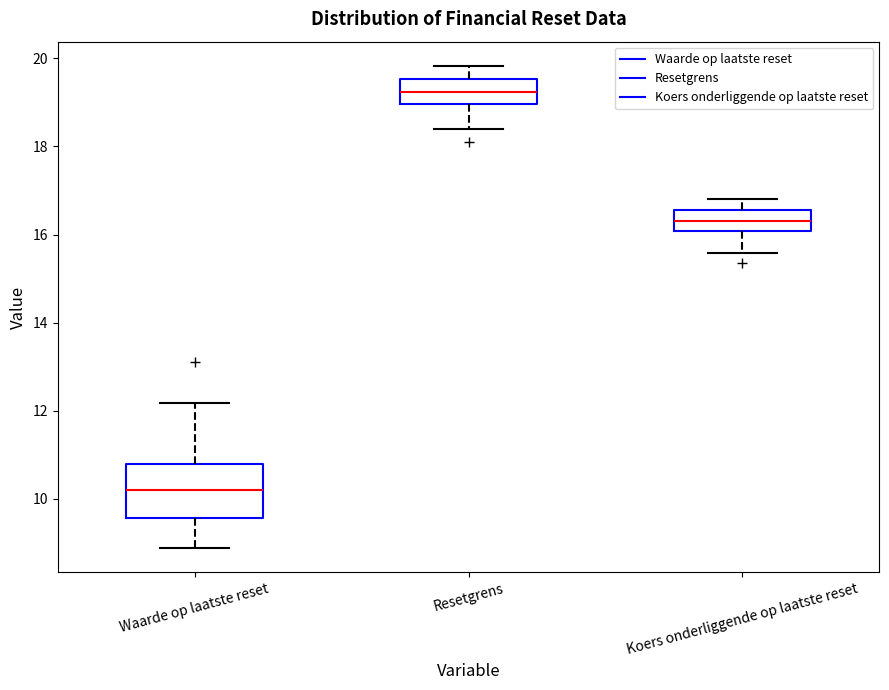

Reading left to right, read every box against the y-axis: the position of its median line, the range the box covers, and the ends of its whiskers. The values are not printed on the chart, so give them approximately, as read against the axis.

Waarde op laatste reset: median 10.2, box 9.6 to 10.8, whiskers 8.8 to 12.2
Resetgrens: median 19.2, box 19.0 to 19.6, whiskers 18.4 to 19.8
Koers onderliggende op laatste reset: median 16.4, box 16.0 to 16.6, whiskers 15.6 to 16.8